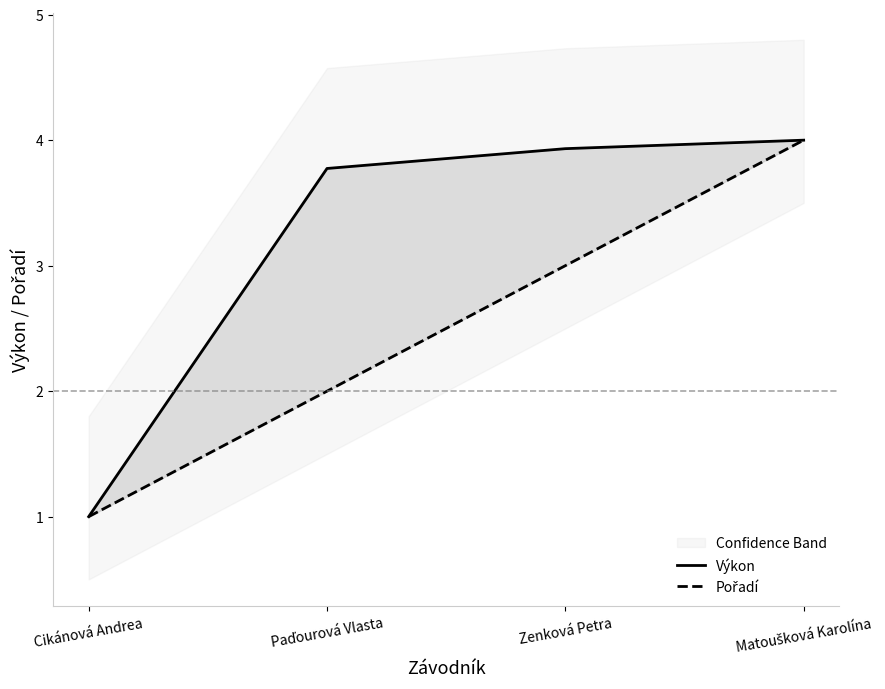

What is the difference between the second highest and minimum values in the Výkon series?

2.9